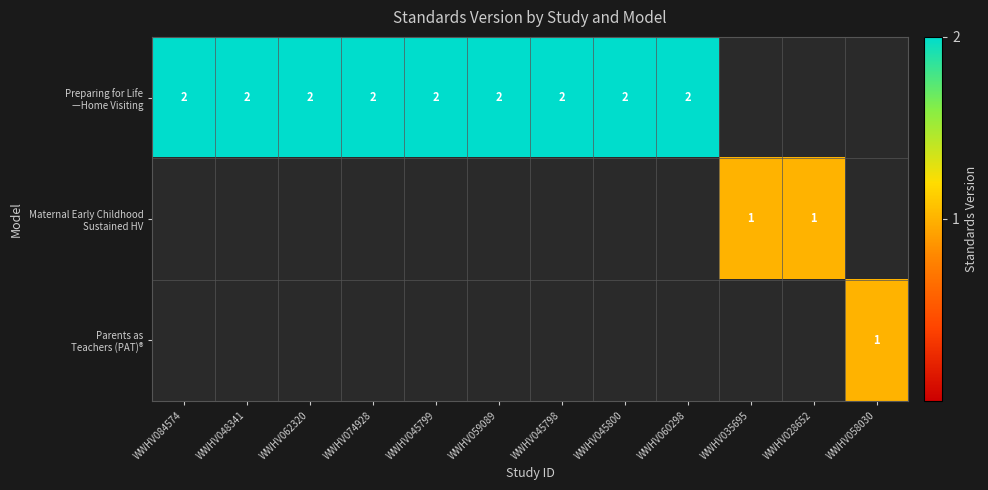

Read the row_1 value at WWHV028652.

1.0